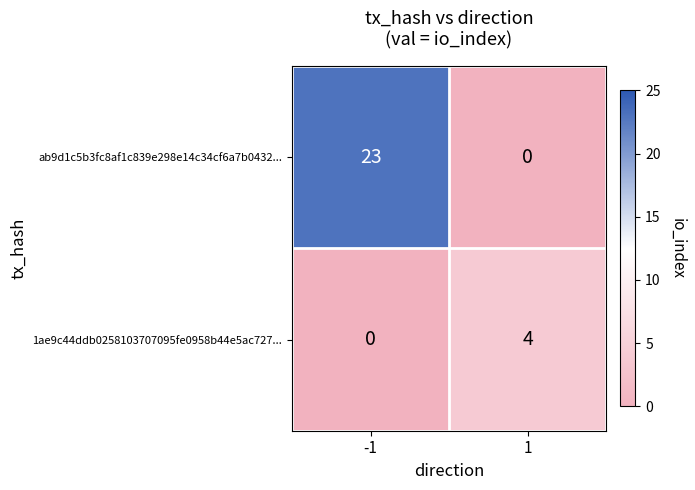

How many values in the ab9d1c5b3fc8af1c839e298e14c34cf6a7b0432... series are below 23?

1